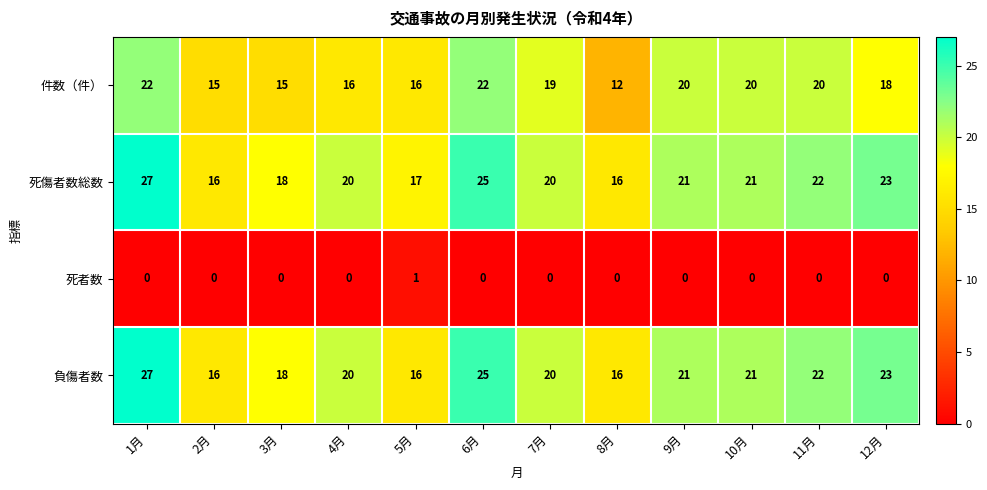

At how many categories does at least one series exceed 11?

12